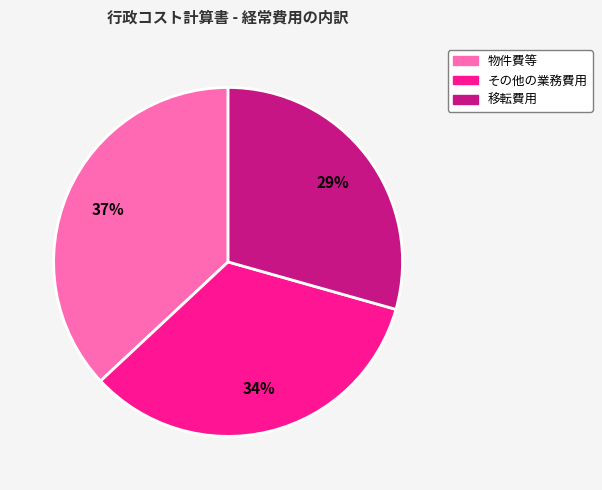

Is it true that 移転費用 is 37% of the pie?

False